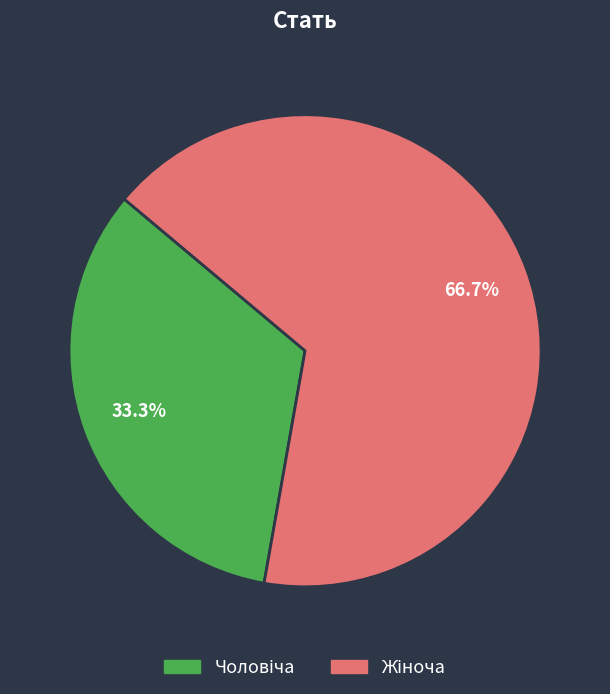

How many segments does this pie chart have?

2